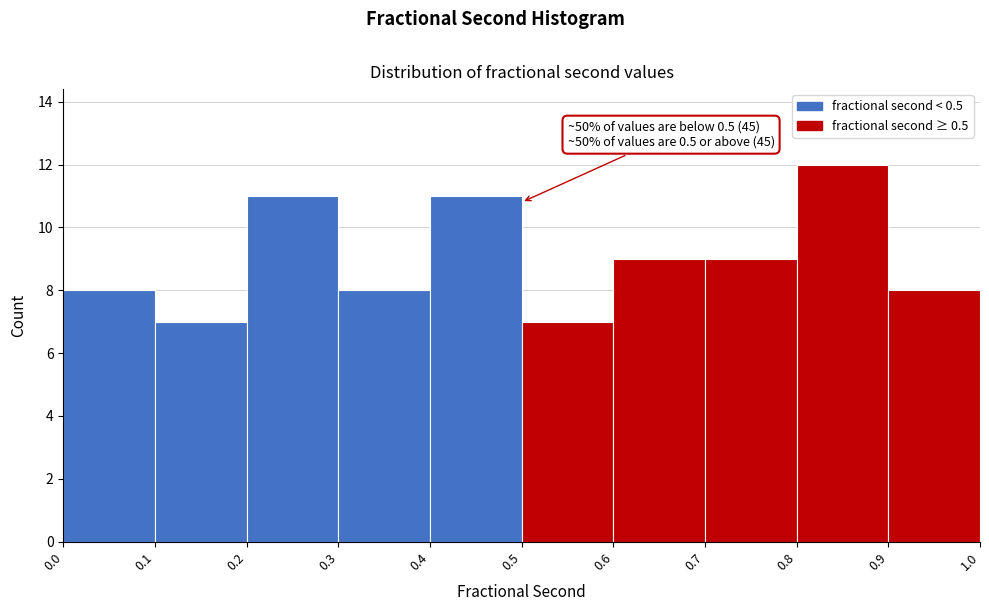

Over which range of the x-axis is the bar tallest?

0.8 to 0.9